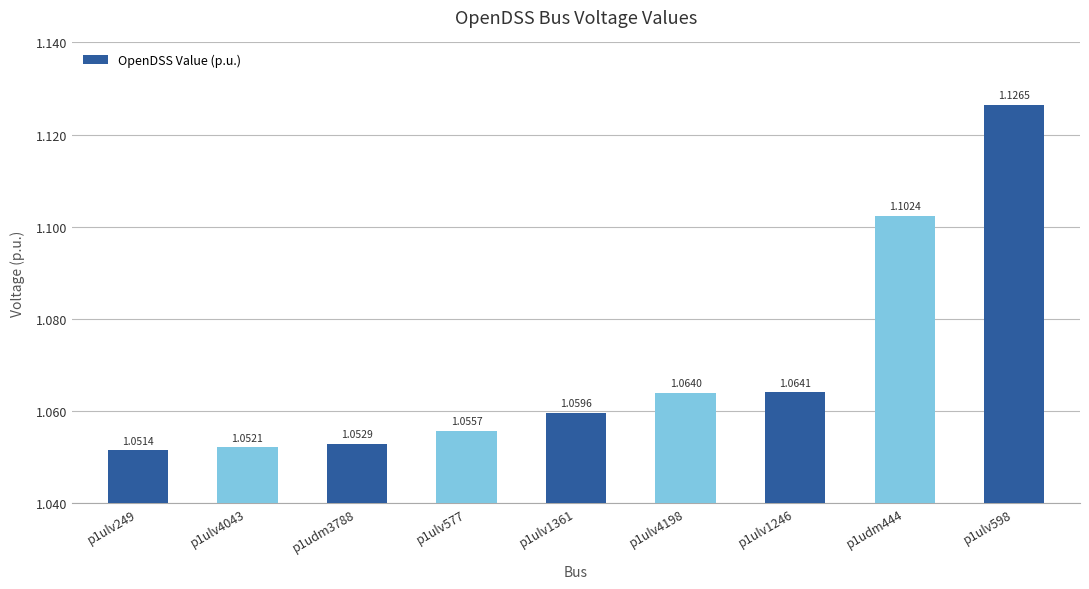

The value at p1ulv1361 is 1.1. True or false?

True